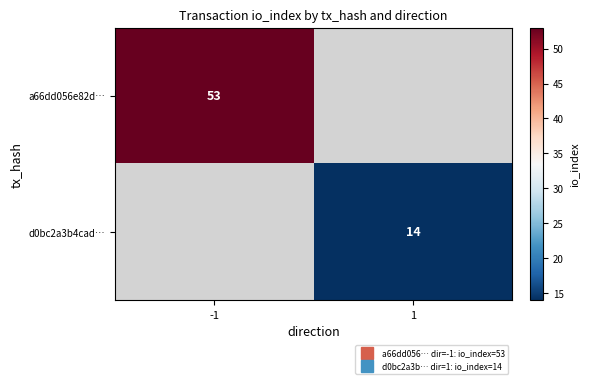

Count the number of data series in this chart.

2